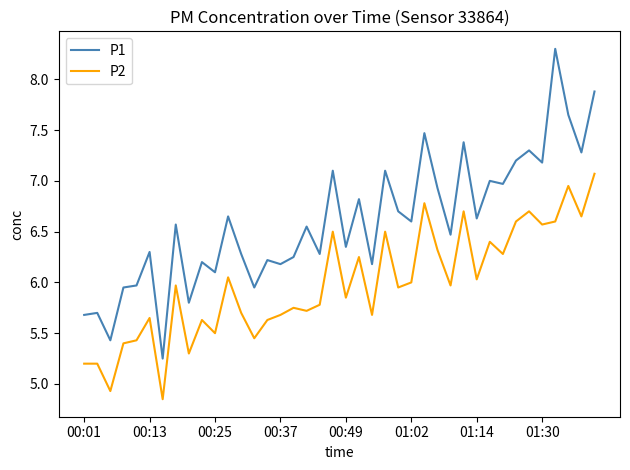

Which series has the largest total across all categories?

P1